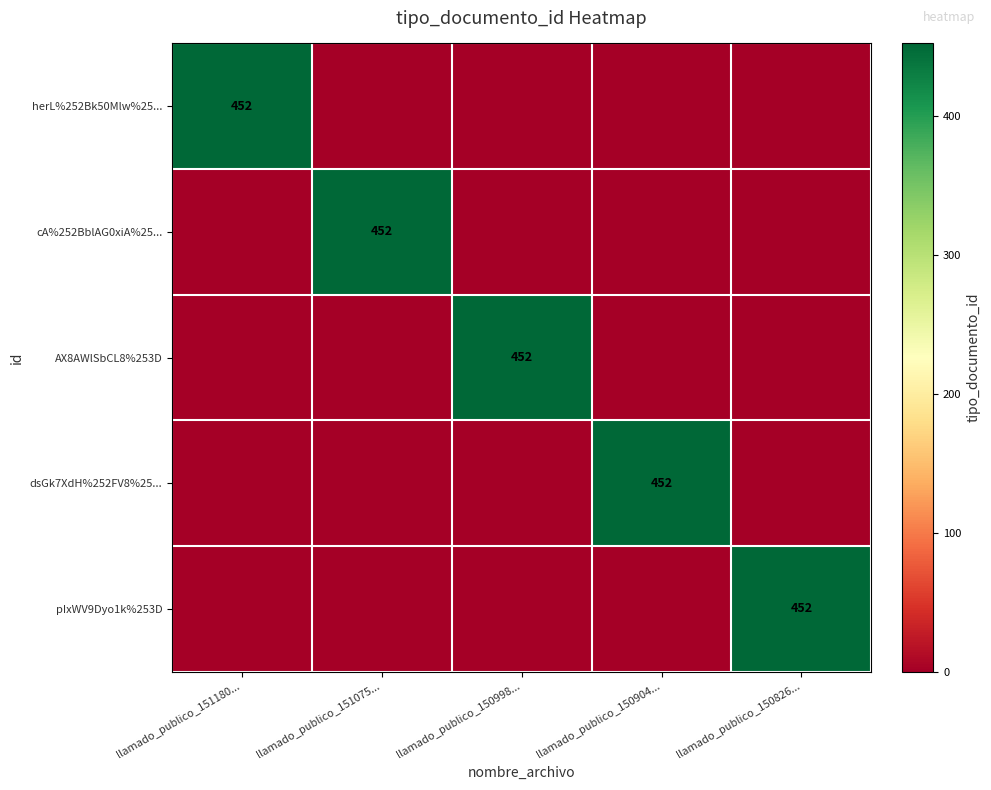

Count the number of categories in the chart.

5